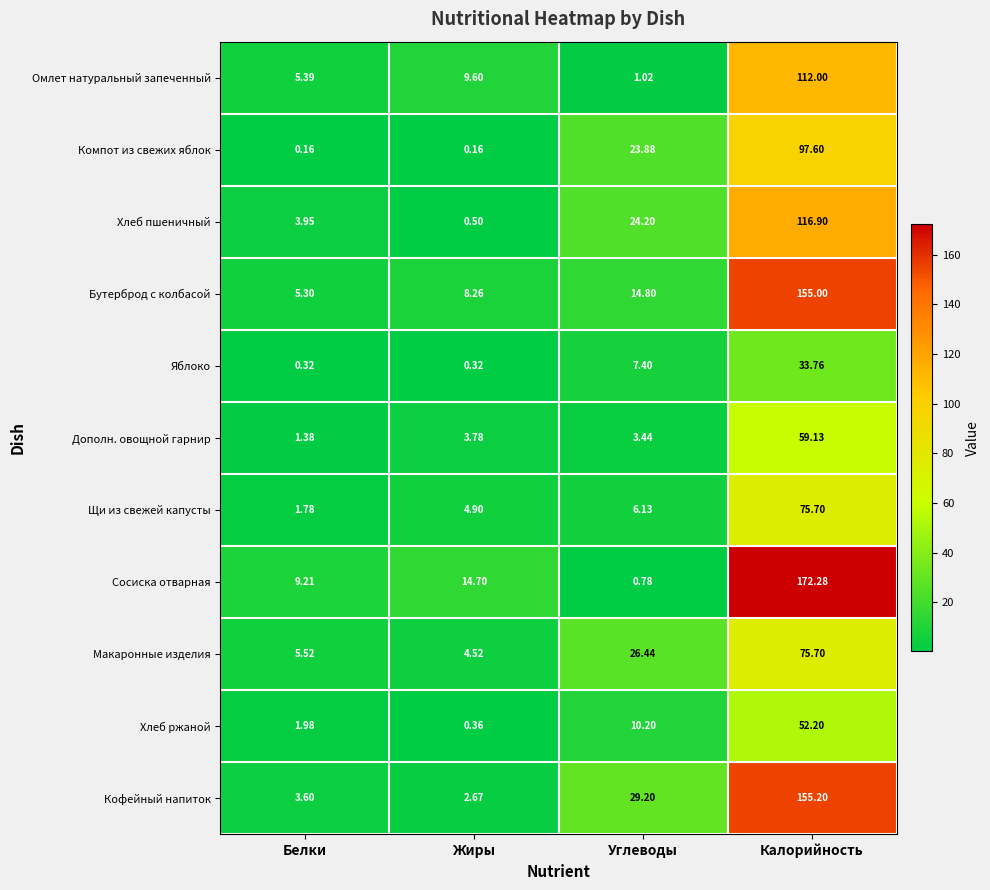

At Белки, list the series in order from largest to smallest.

Сосиска отварная, Макаронные изделия, Омлет натуральный запеченный, Бутерброд с колбасой, Хлеб пшеничный, Кофейный напиток, Хлеб ржаной, Щи из свежей капусты, Дополн. овощной гарнир, Яблоко, Компот из свежих яблок